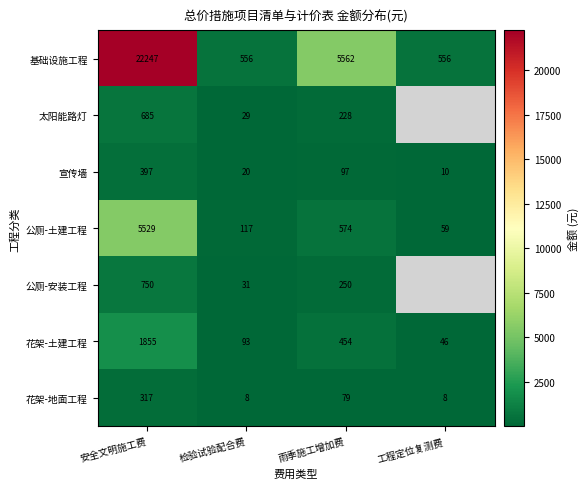

What is the difference between the highest and lowest values at 雨季施工增加费?

5483.0